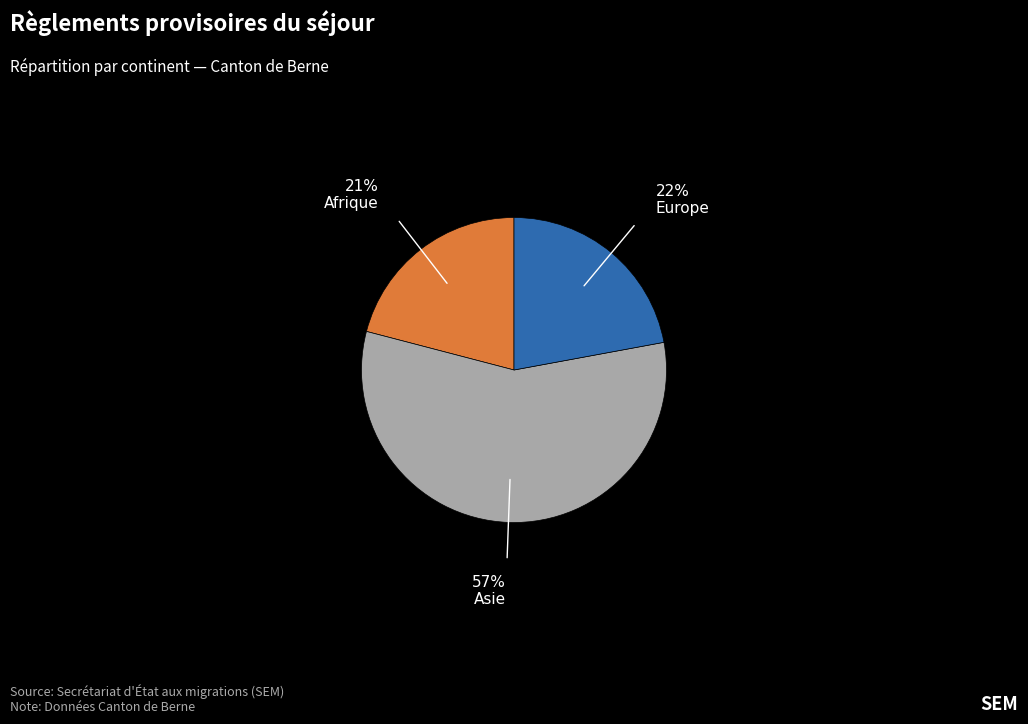

Is there a majority slice in this chart?

Yes